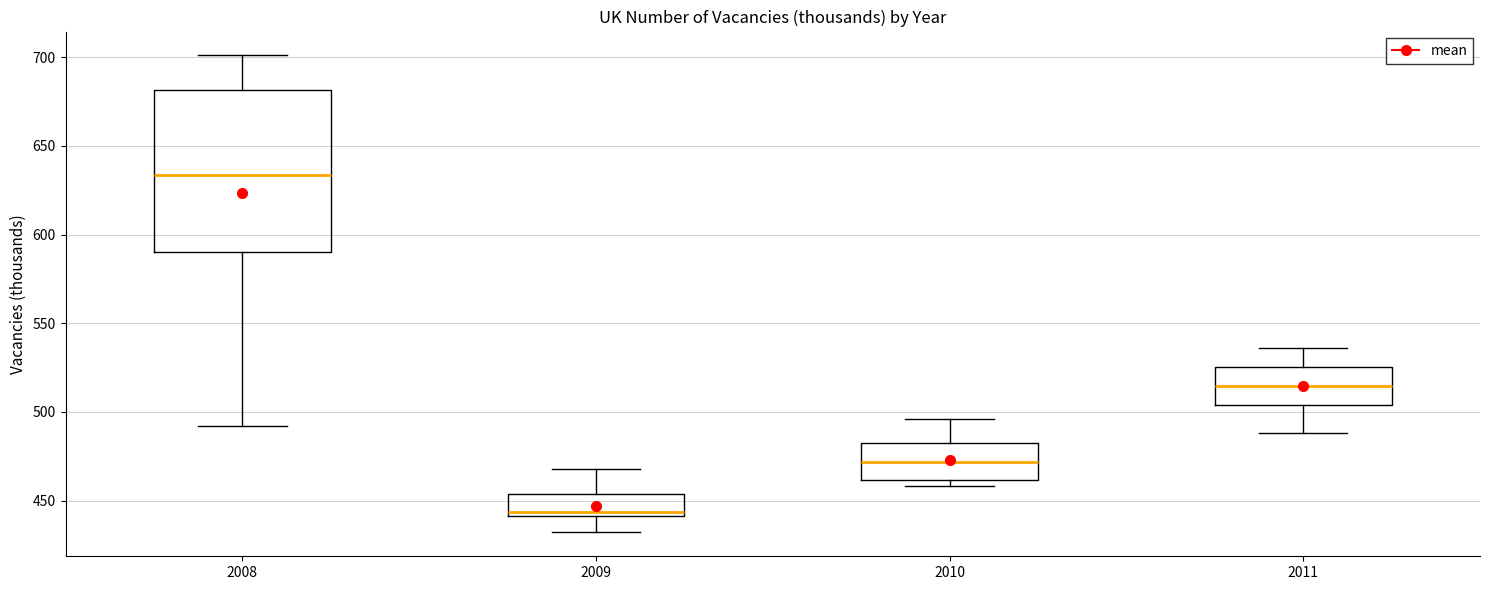

Where is the upper edge of the box at x = 2009 on the y-axis? The values are not printed on the chart, so give them approximately, as read against the axis.

455